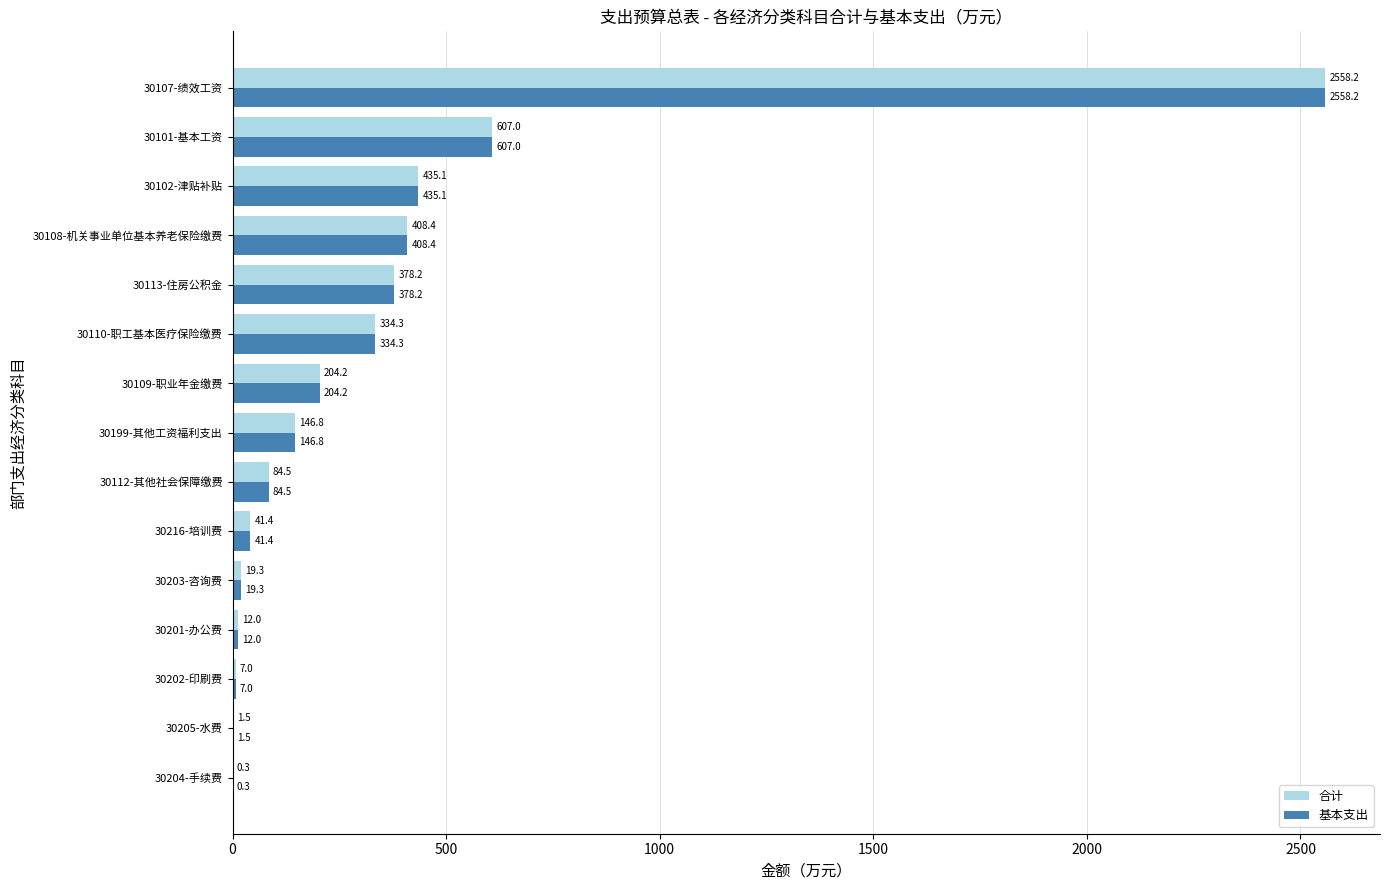

The value of 基本支出 at 30107-绩效工资 is 2558.2. True or false?

True